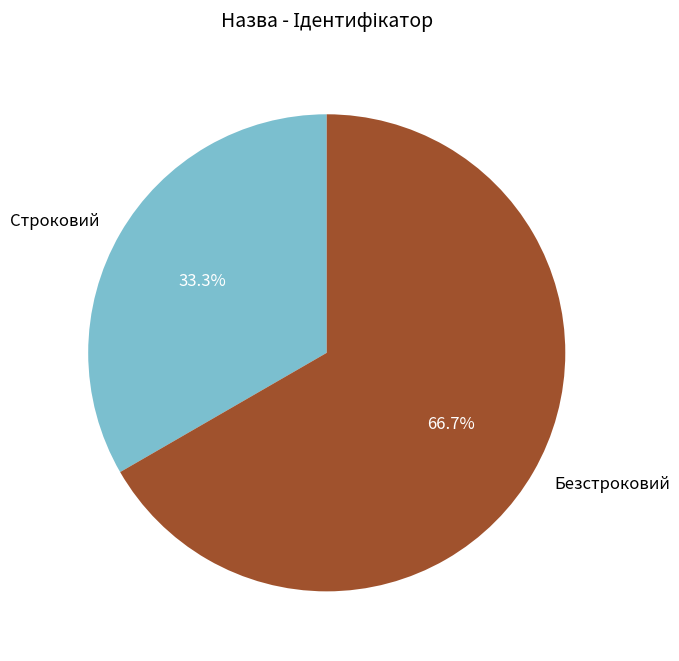

Rank the categories by value from lowest to highest.

Строковий, Безстроковий